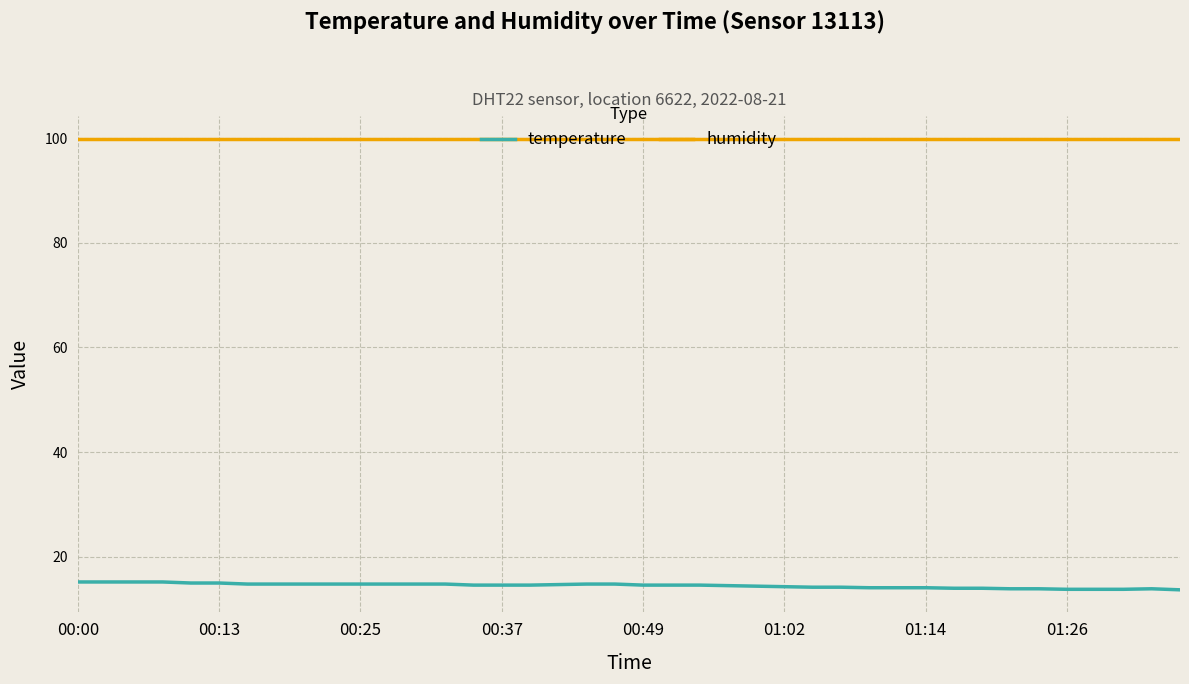

Which series has the largest total across all categories?

humidity